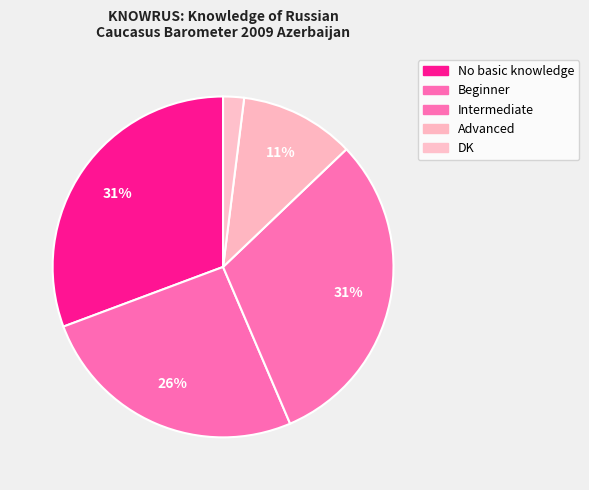

Is there a majority slice in this chart?

No